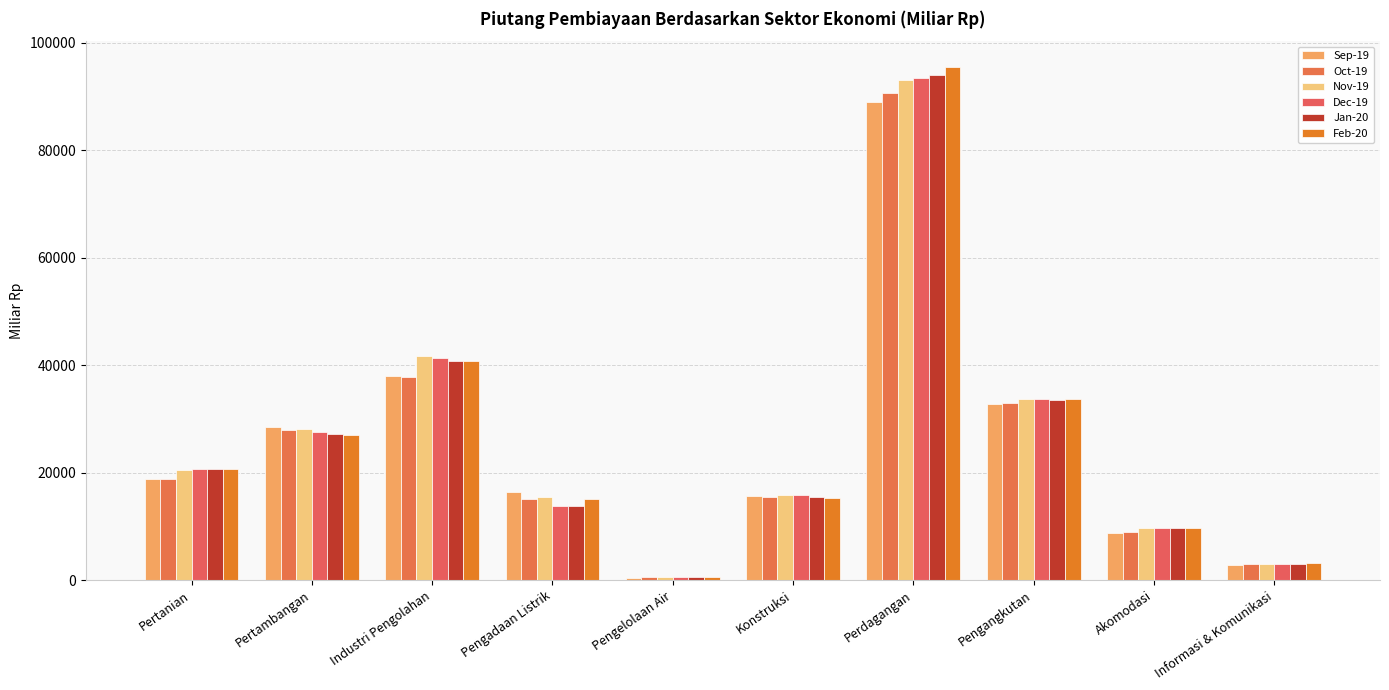

At which label is Jan-20 closest to 47308?

Industri Pengolahan